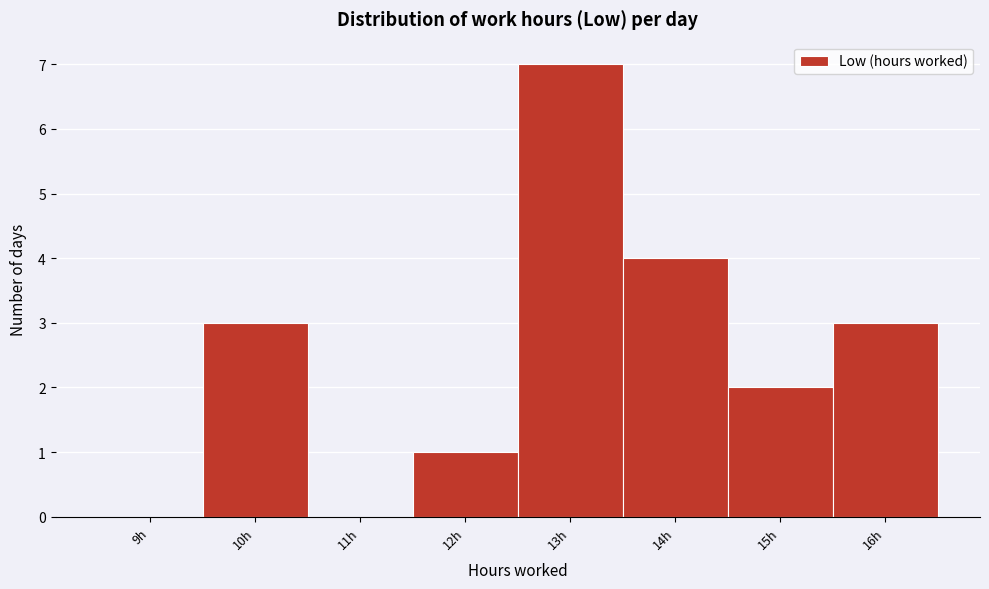

Reading left to right, list all the values displayed in this chart.

9h=0	10h=3	11h=0	12h=1	13h=7	14h=4	15h=2	16h=3